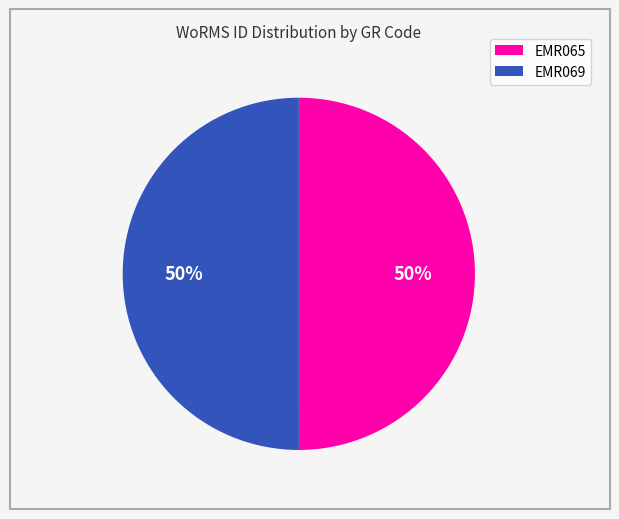

Is it true that EMR069 is 36% of the pie?

False